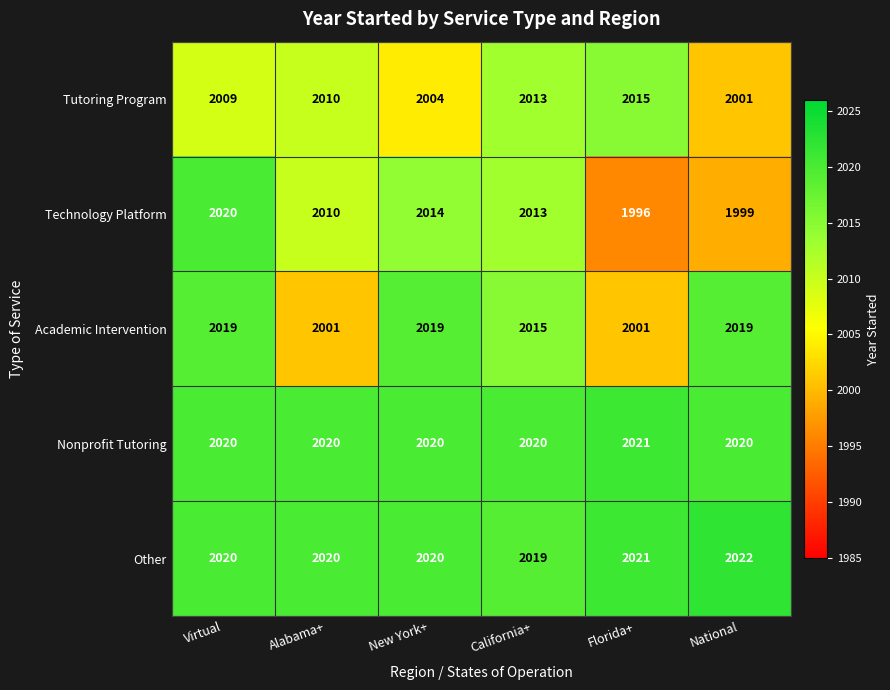

Which series has the largest range (max minus min)?

Technology Platform